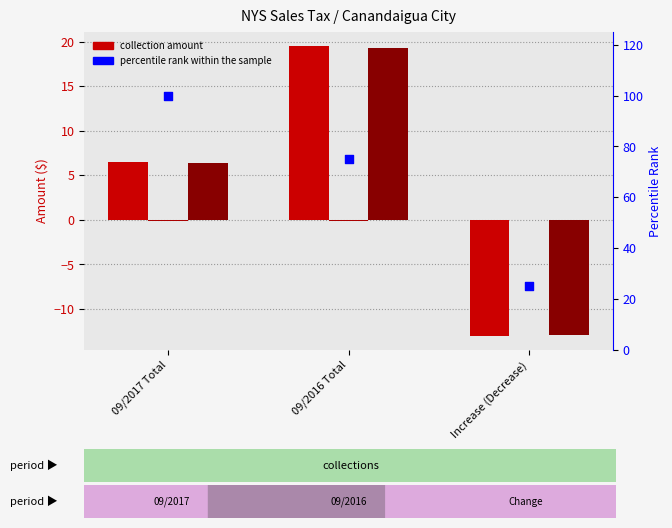

Which series reaches the maximum Y coordinate?

percentile rank within the sample